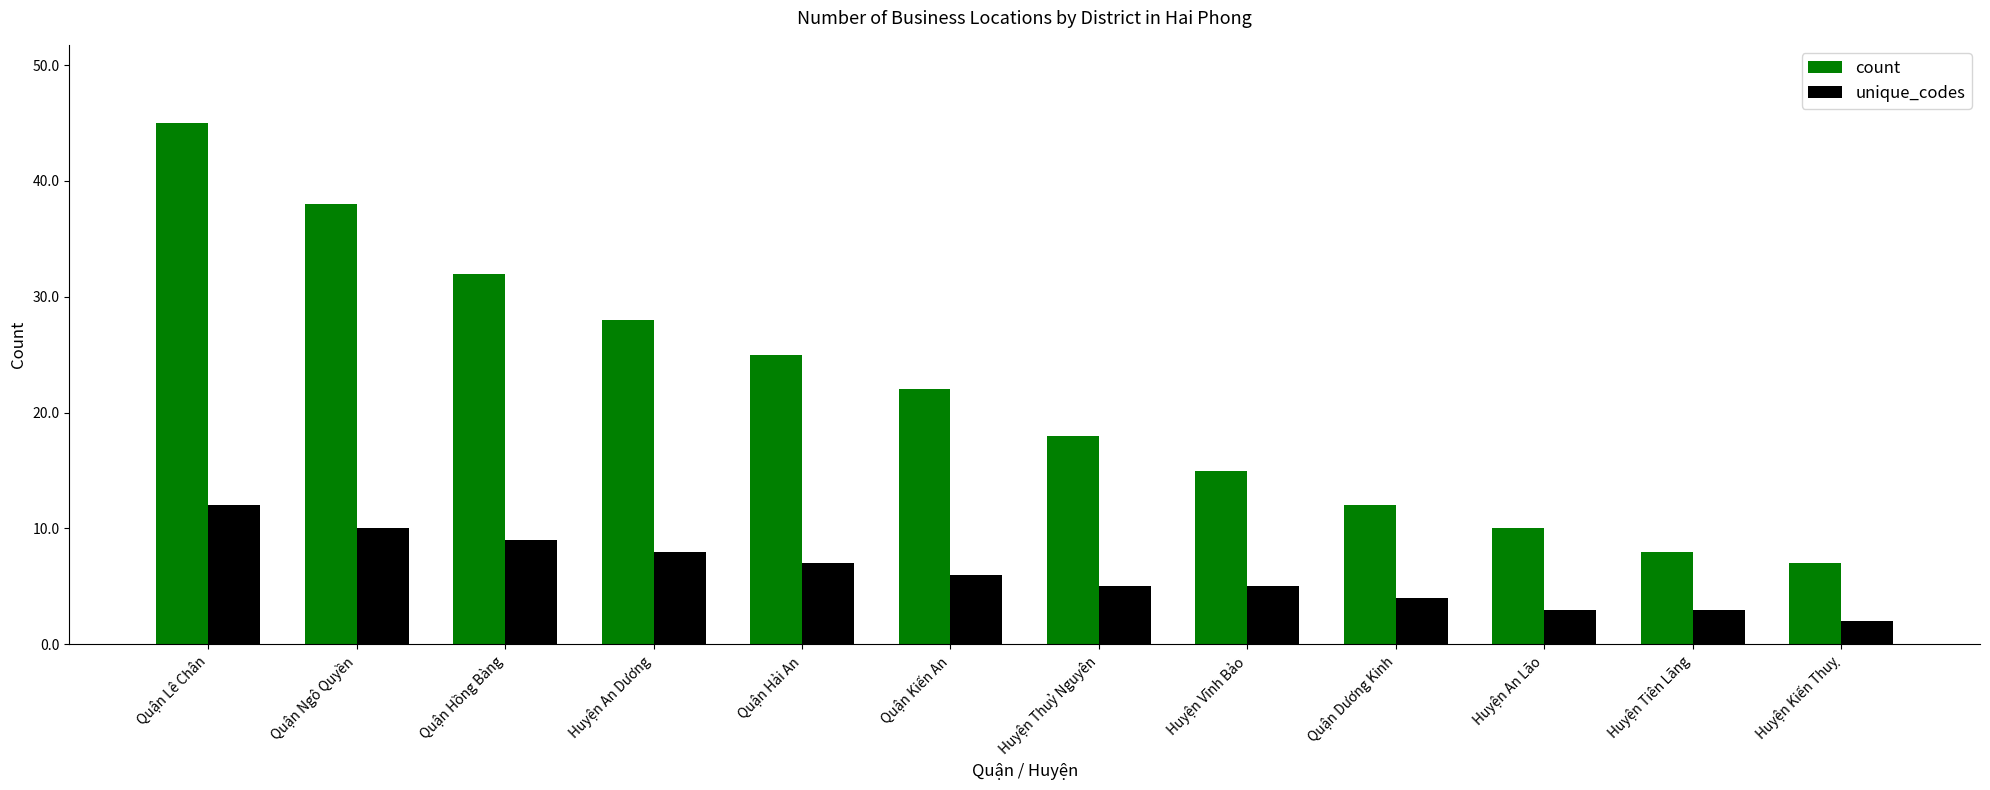

The count series shows 7 at Huyện Kiến Thuỵ. True or false?

True